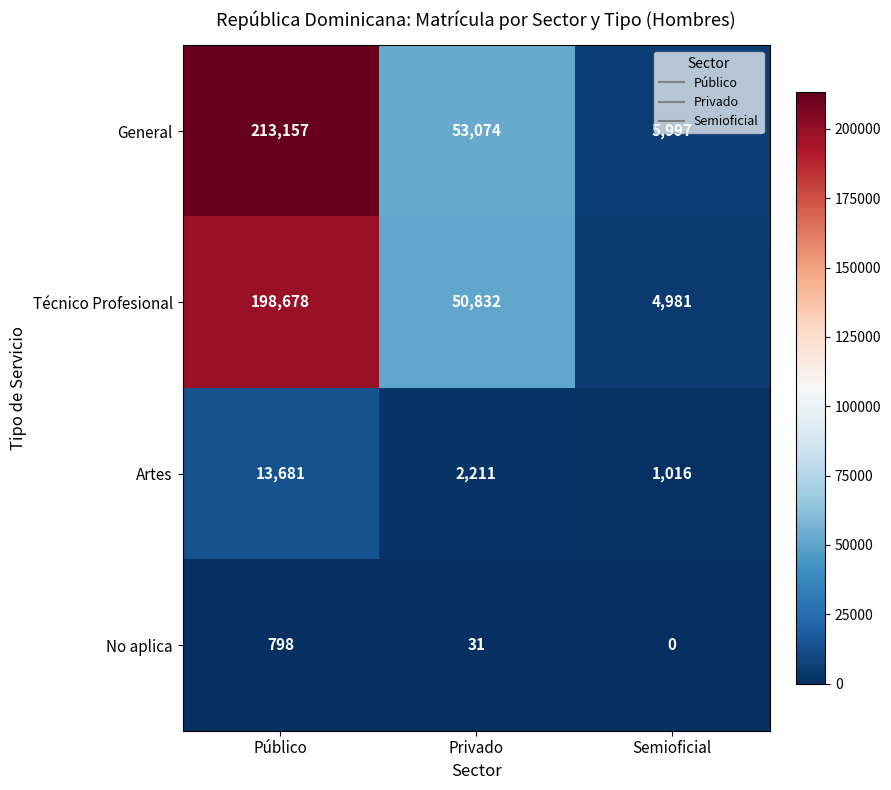

Which label corresponds to the largest value in the chart?

Público